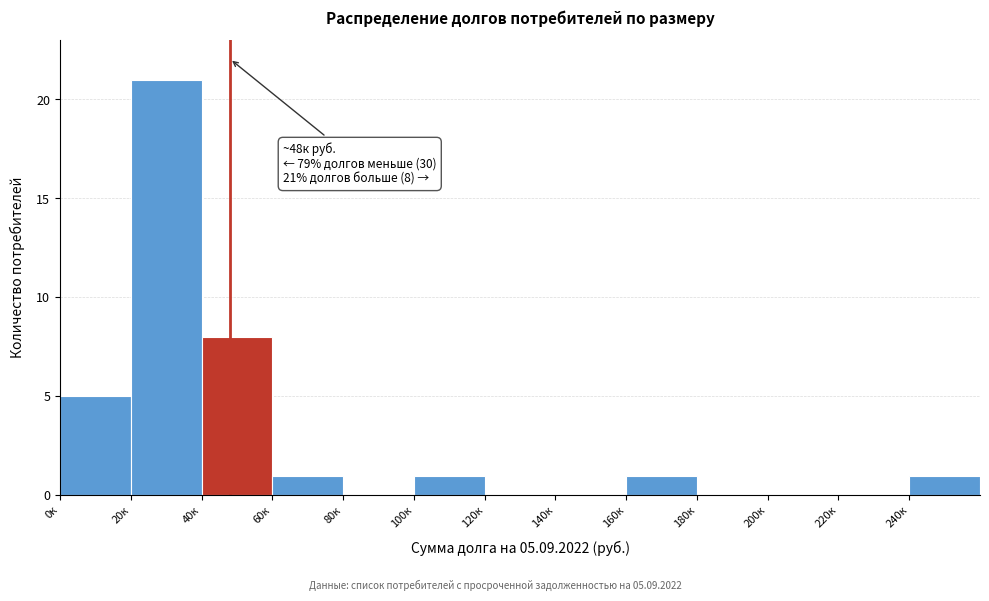

Reading left to right, transcribe all the data shown in this chart.

0к=5	20к=21	40к=8	60к=1	80к=0	100к=1	120к=0	140к=0	160к=1	180к=0	200к=0	220к=0	240к=1